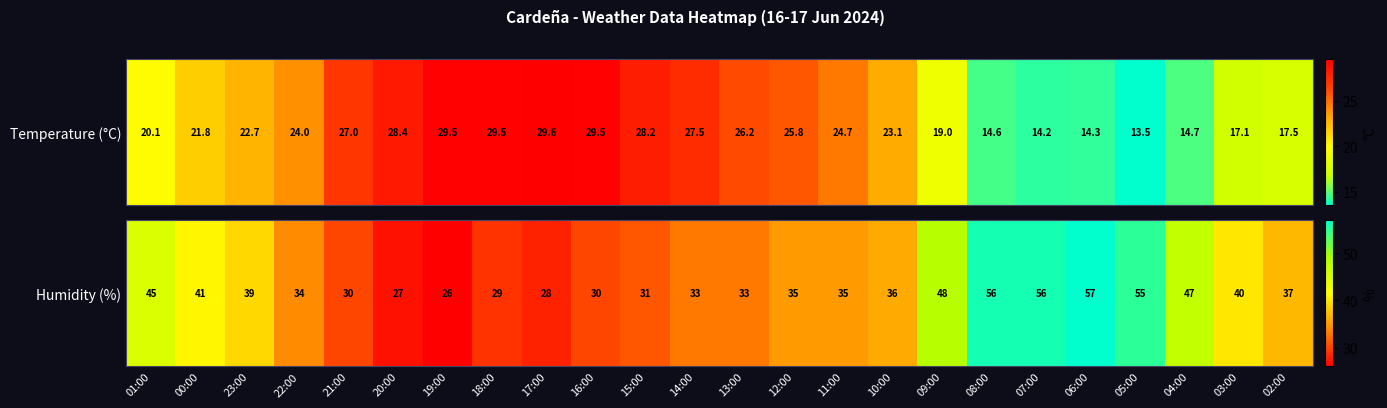

At which label is the value closest to 41?

00:00